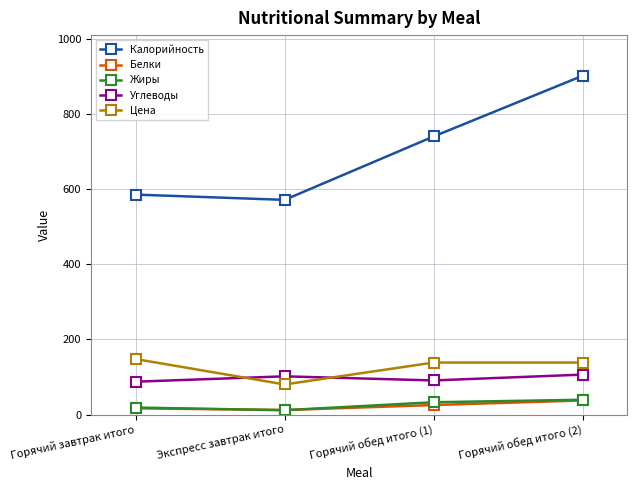

Is the value of Цена at Горячий обед итого (1) greater than the value of Углеводы at Горячий завтрак итого?

Yes